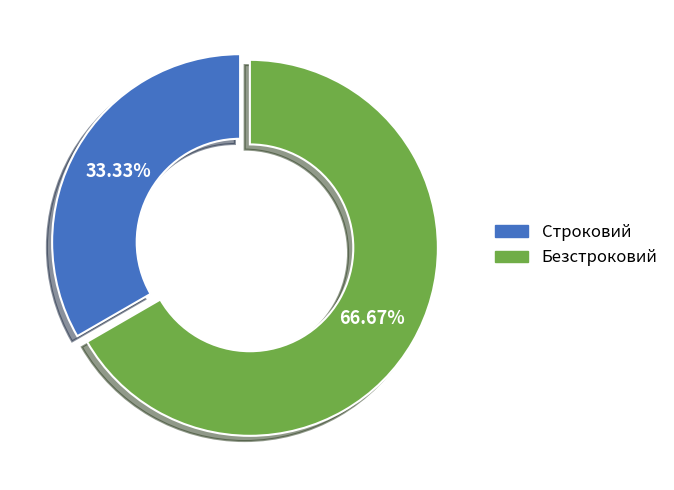

Is it true that Строковий is 33% of the pie?

True